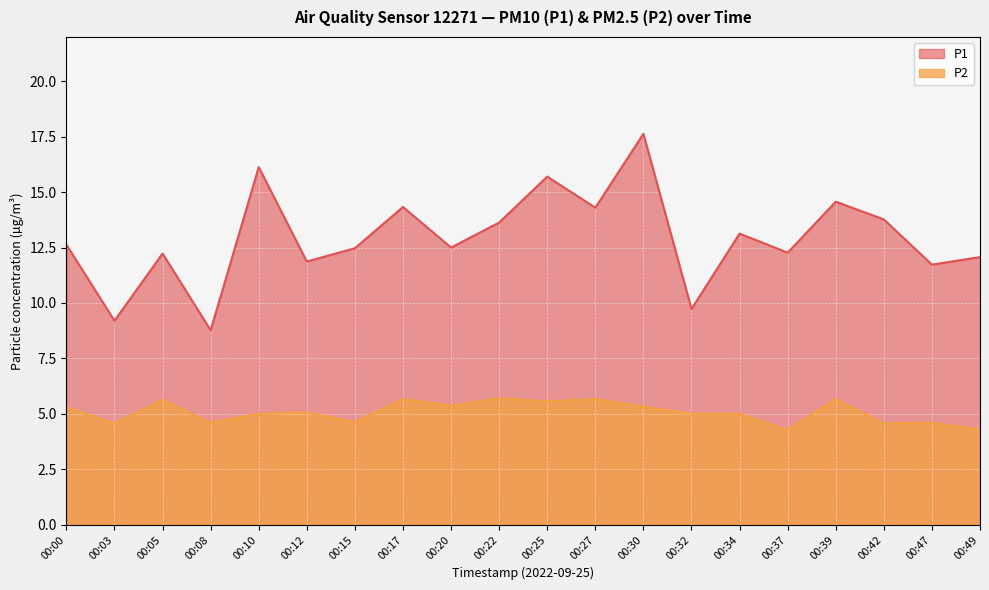

What is the highest value of the P1 series?

17.6